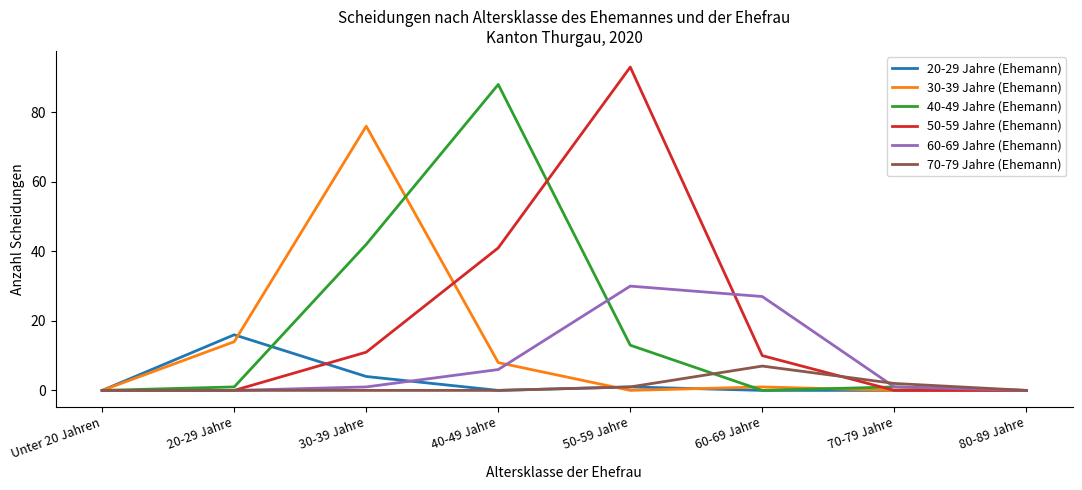

Which series changed the most between 20-29 Jahre and 60-69 Jahre?

60-69 Jahre (Ehemann)